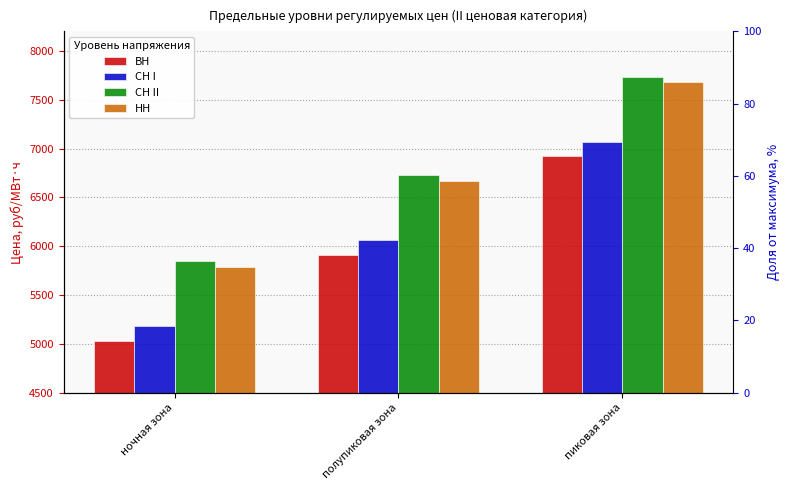

How many groups of bars are there?

3